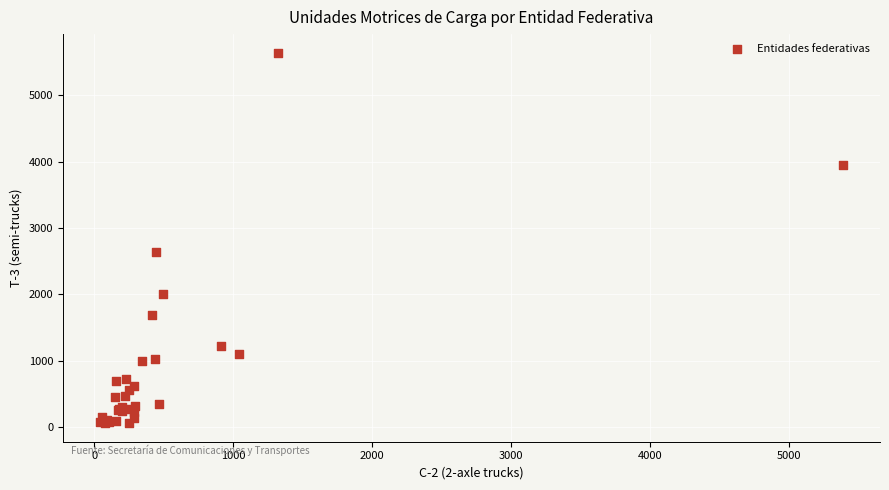

What Y value in the scatter plot is closest to 2851?

2645